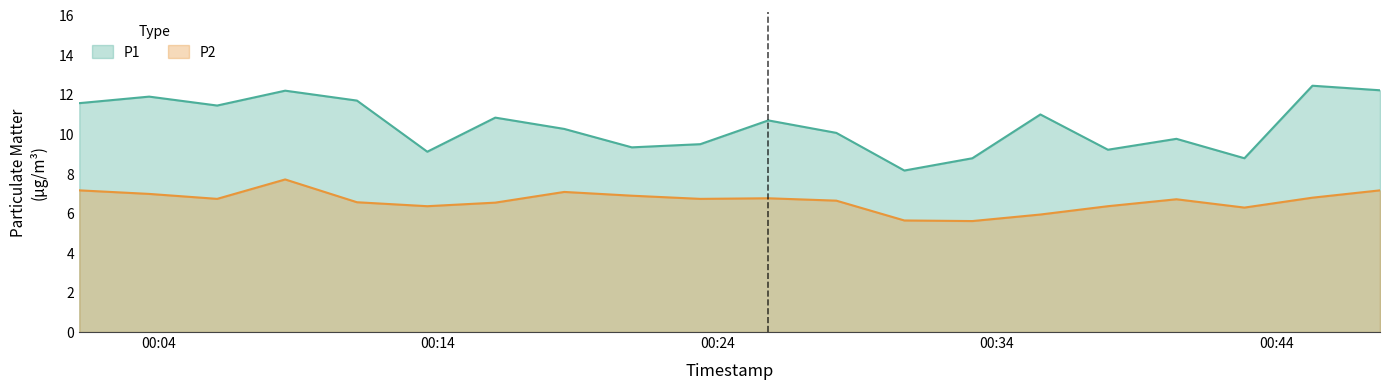

Reading left to right, transcribe all the data shown in this chart.

P1: 2023-03-01T00:01:10=11.6	2023-03-01T00:03:40=11.9	2023-03-01T00:06:06=11.4	2023-03-01T00:08:32=12.2	2023-03-01T00:11:06=11.7	2023-03-01T00:13:37=9.1	2023-03-01T00:16:03=10.8	2023-03-01T00:18:31=10.2	2023-03-01T00:20:56=9.3	2023-03-01T00:23:23=9.5	2023-03-01T00:25:49=10.7	2023-03-01T00:28:15=10.1	2023-03-01T00:30:41=8.2	2023-03-01T00:33:07=8.8	2023-03-01T00:35:33=11.0	2023-03-01T00:37:58=9.2	2023-03-01T00:40:25=9.8	2023-03-01T00:42:51=8.8	2023-03-01T00:45:17=12.4	2023-03-01T00:47:42=12.2
P2: 2023-03-01T00:01:10=7.2	2023-03-01T00:03:40=7.0	2023-03-01T00:06:06=6.7	2023-03-01T00:08:32=7.7	2023-03-01T00:11:06=6.5	2023-03-01T00:13:37=6.3	2023-03-01T00:16:03=6.5	2023-03-01T00:18:31=7.1	2023-03-01T00:20:56=6.9	2023-03-01T00:23:23=6.7	2023-03-01T00:25:49=6.8	2023-03-01T00:28:15=6.6	2023-03-01T00:30:41=5.6	2023-03-01T00:33:07=5.6	2023-03-01T00:35:33=5.9	2023-03-01T00:37:58=6.3	2023-03-01T00:40:25=6.7	2023-03-01T00:42:51=6.3	2023-03-01T00:45:17=6.8	2023-03-01T00:47:42=7.2